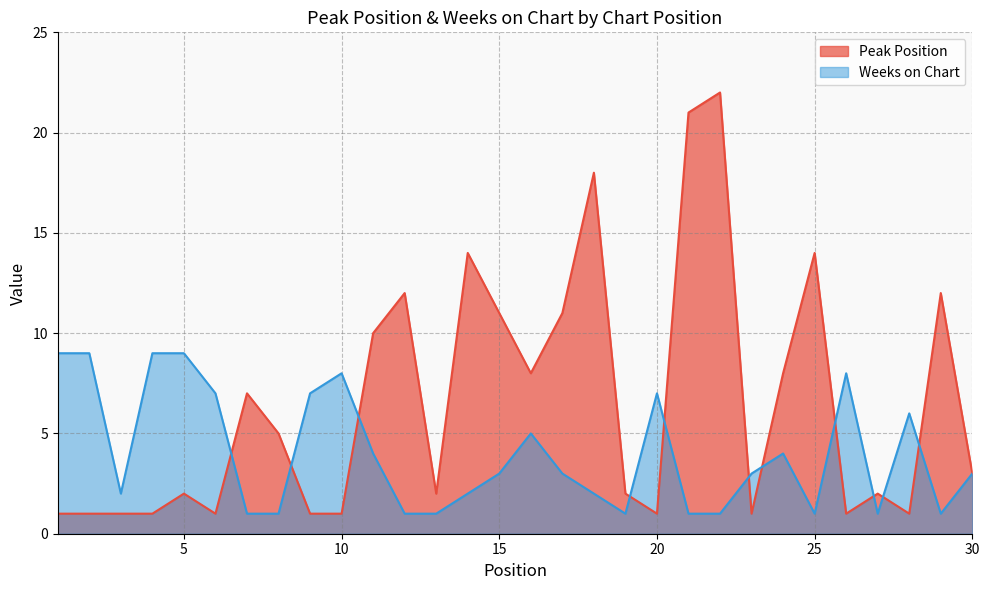

How many data points in Peak Position are less than 3?

15